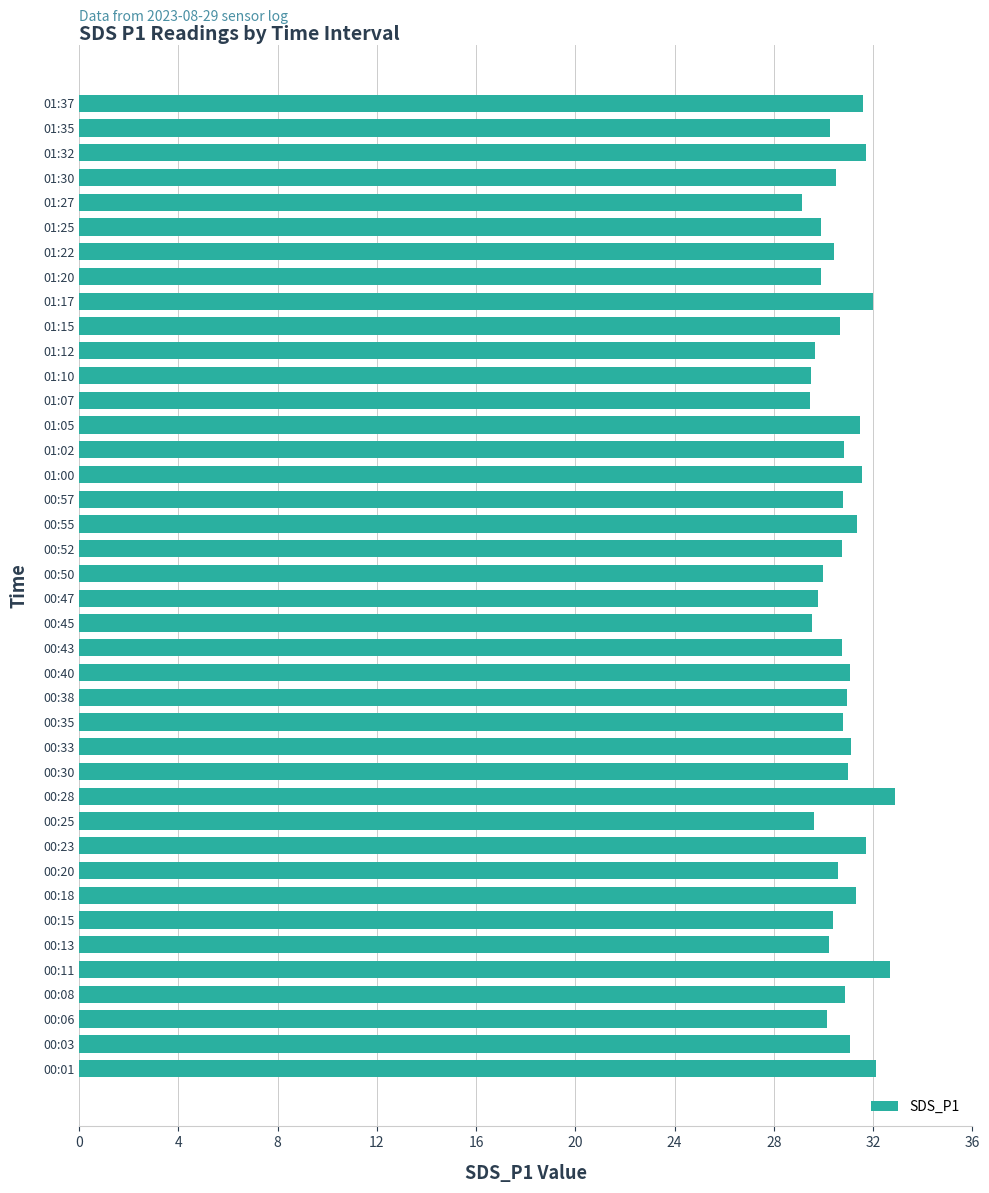

What is the smallest value displayed?

29.1